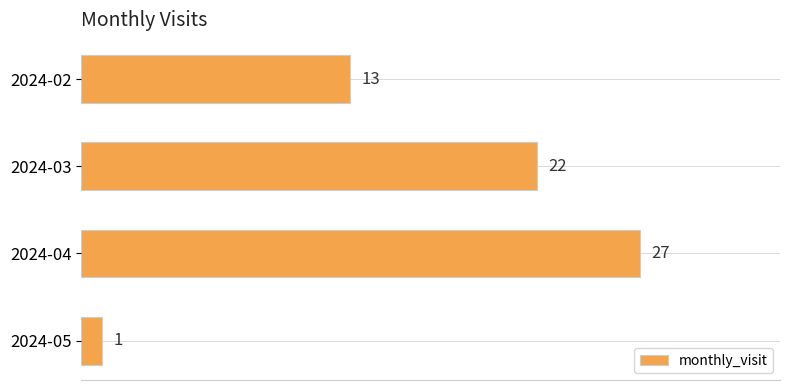

Reading top to bottom, extract all data points from this chart.

2024-02=13	2024-03=22	2024-04=27	2024-05=1